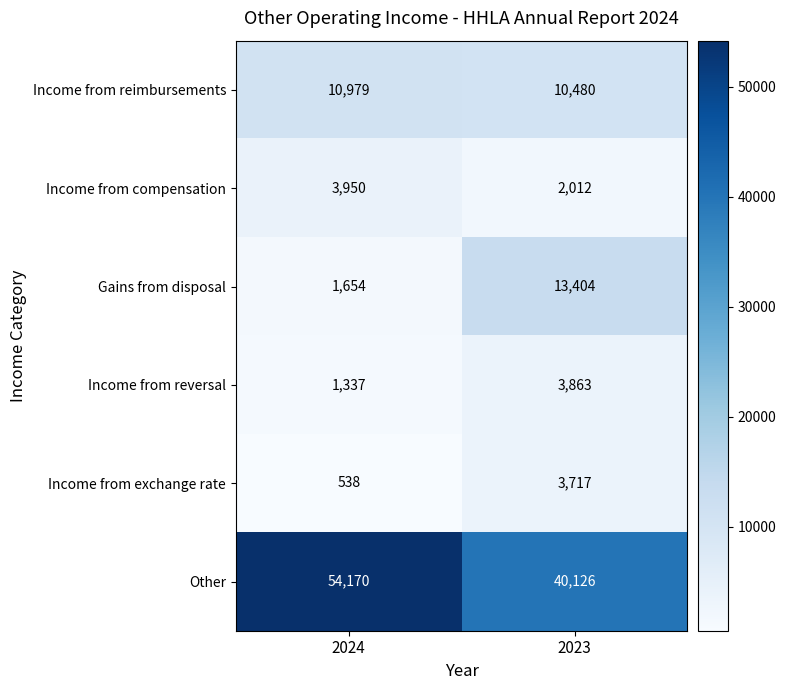

Is it true that Income from exchange rate equals 3717 at 2023?

True